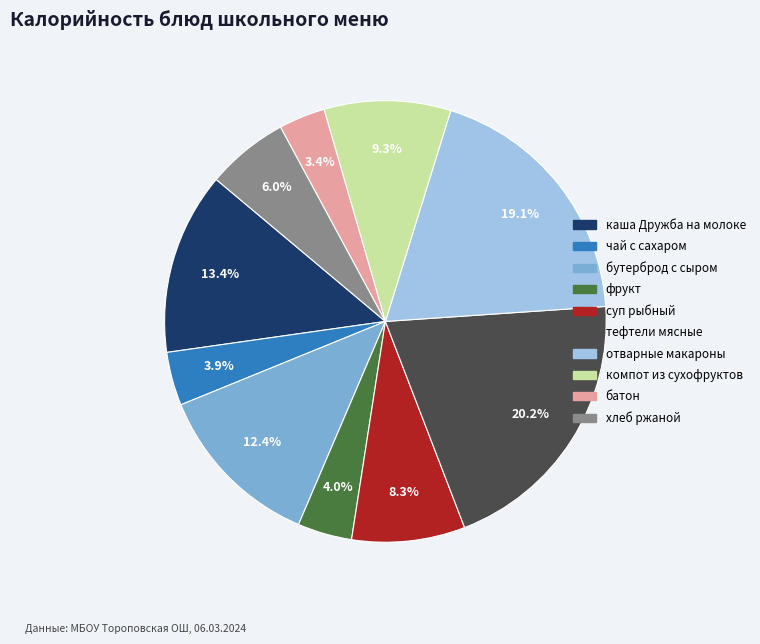

Does тефтели мясные account for over 50% of the chart?

No